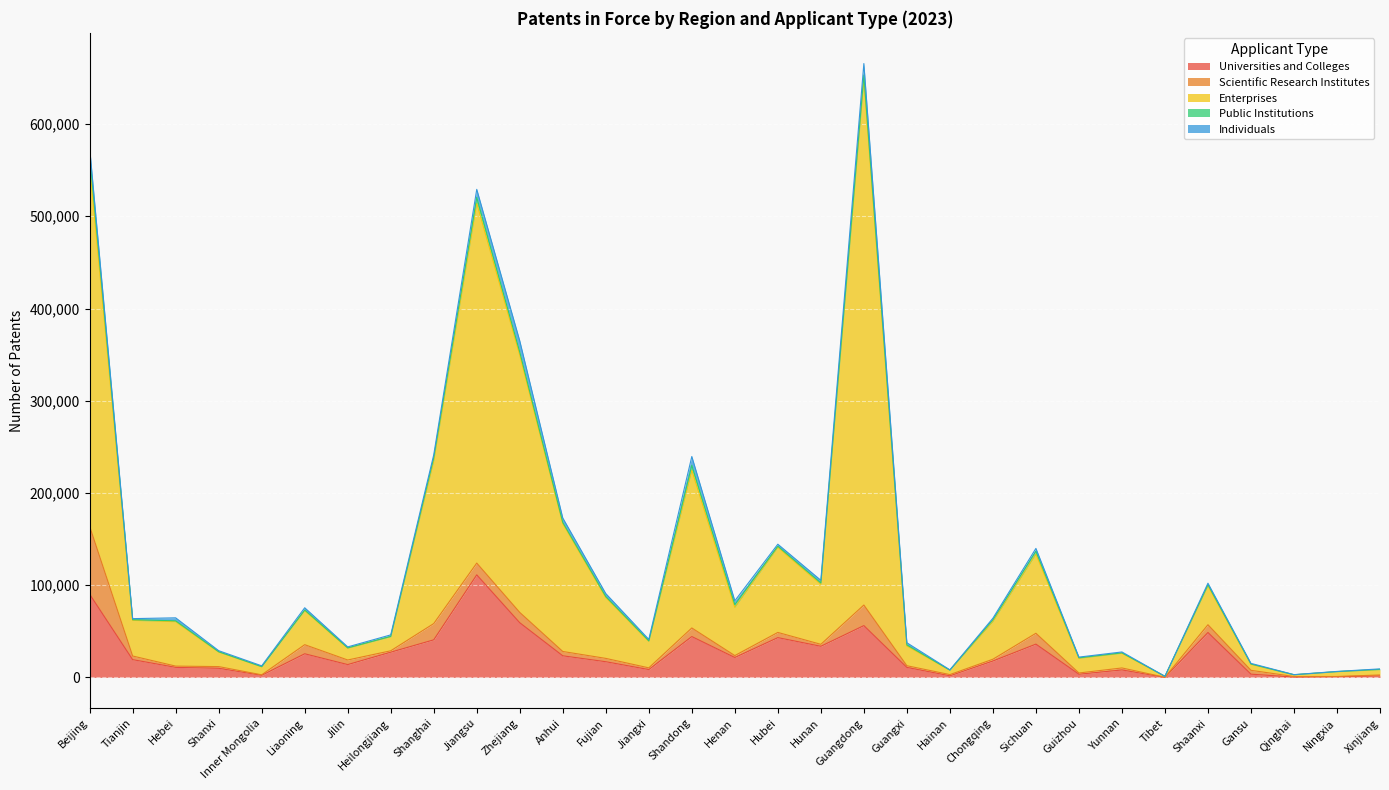

At Shandong, list the series in order from smallest to largest.

Public Institutions, Scientific Research Institutes, Individuals, Universities and Colleges, Enterprises